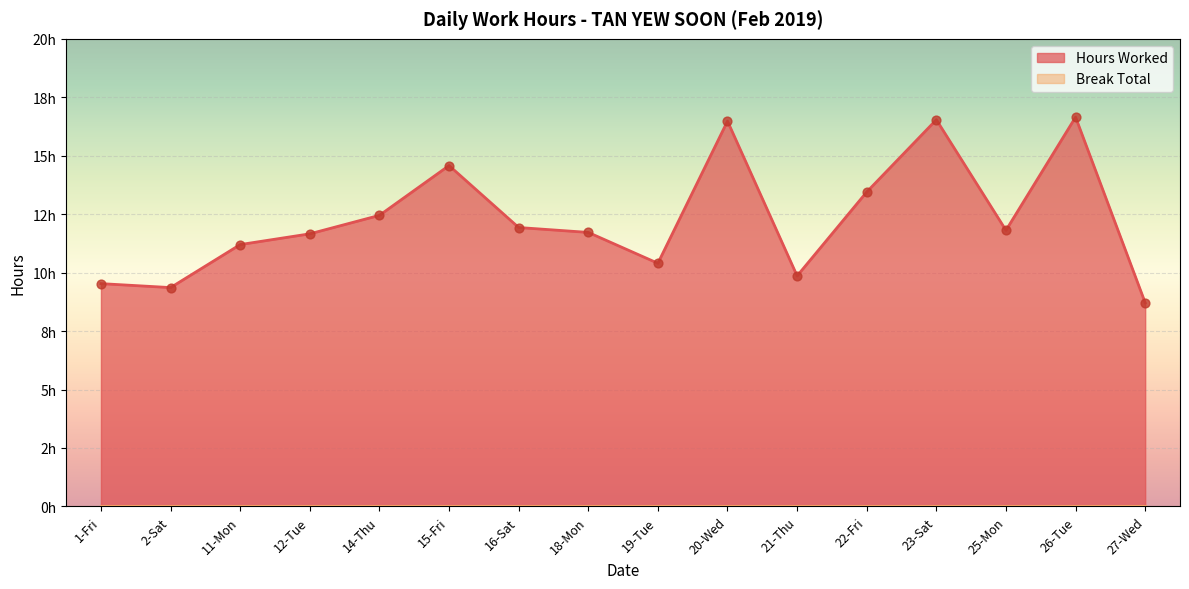

What is the change in value from 2-Sat to 11-Mon?

+1.8